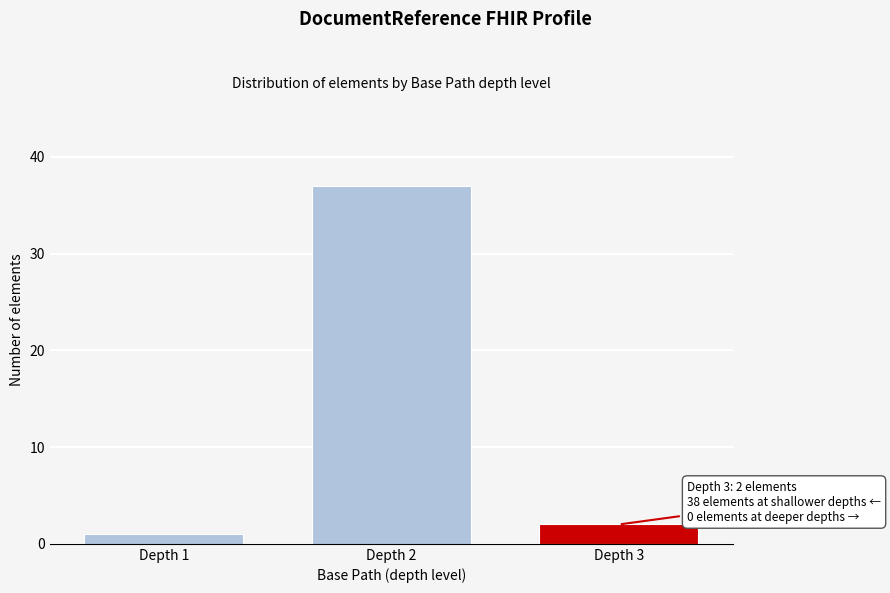

Reading right to left, extract all data points from this chart.

Depth 3=2	Depth 2=37	Depth 1=1